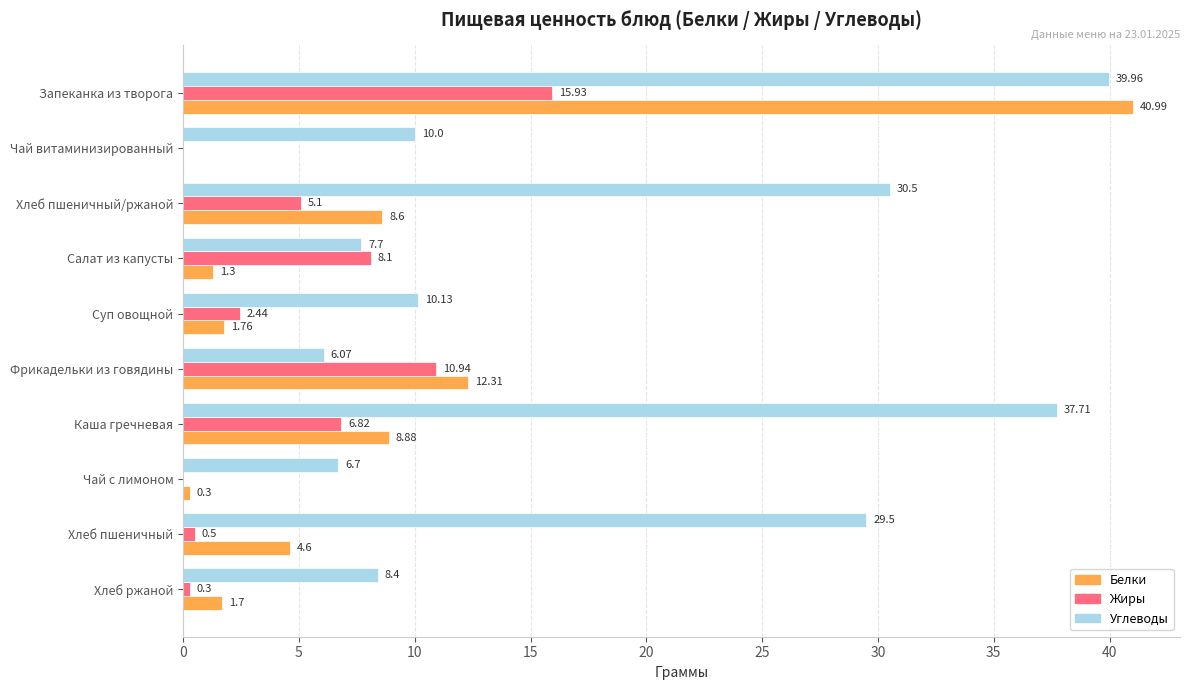

At which label is Белки closest to 20?

Фрикадельки из говядины